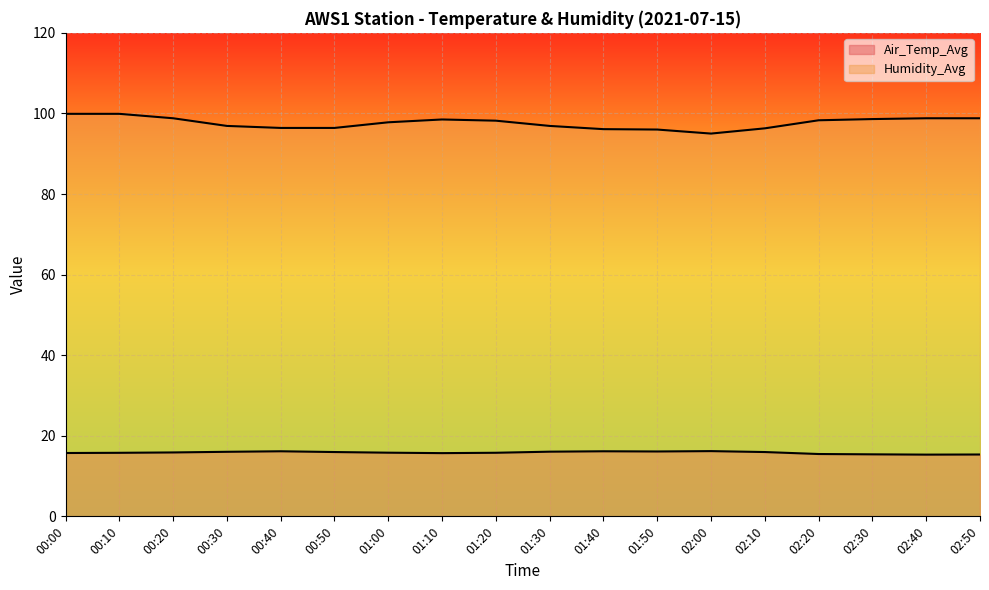

Between 01:00 and 02:40, which series saw the biggest shift?

Humidity_Avg